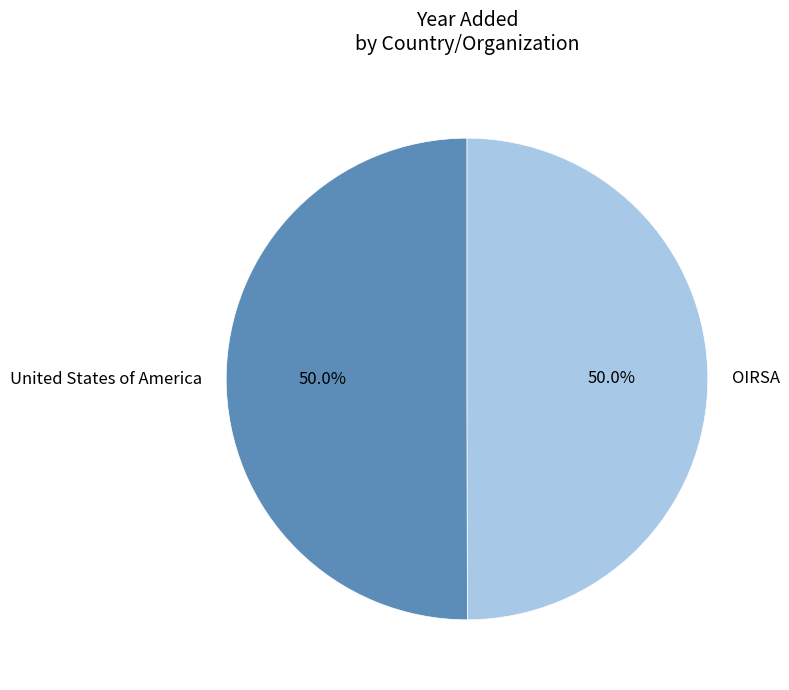

Approximately how many times larger is the value at OIRSA compared to United States of America?

1.0